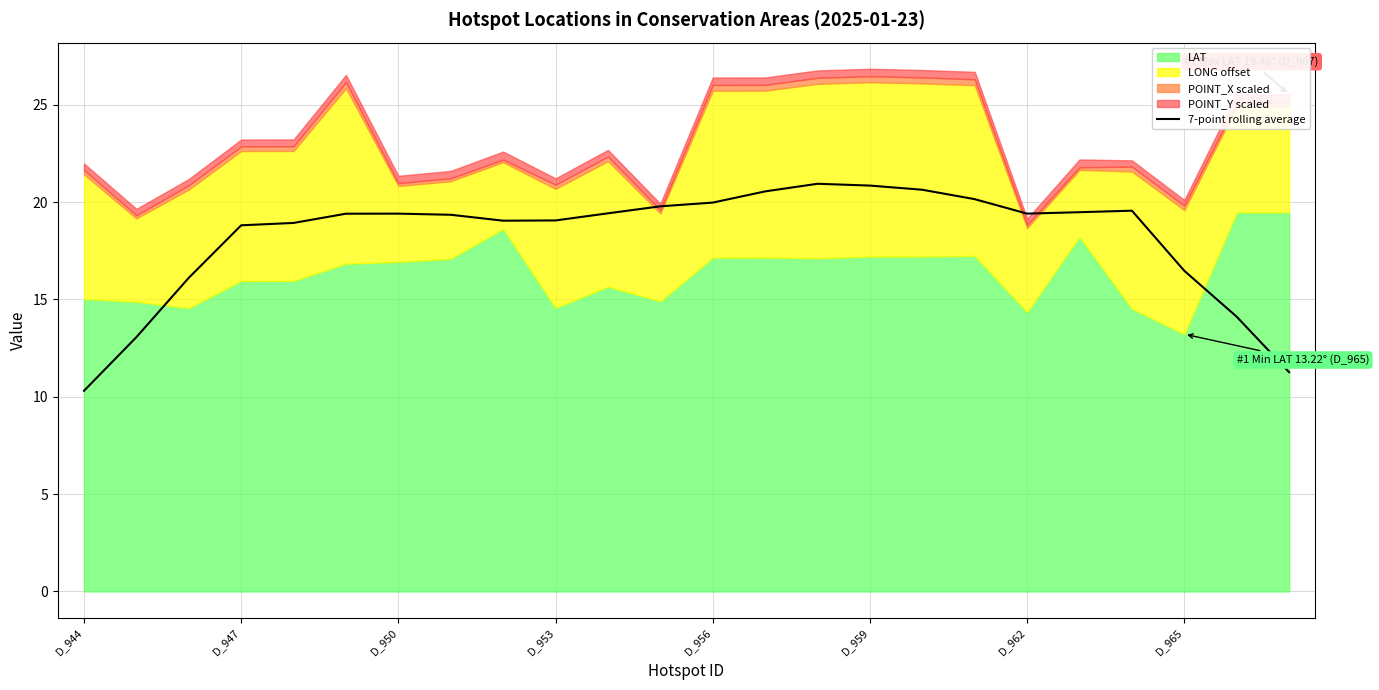

The value of 7-point rolling average at D_950 is 19.4. True or false?

True